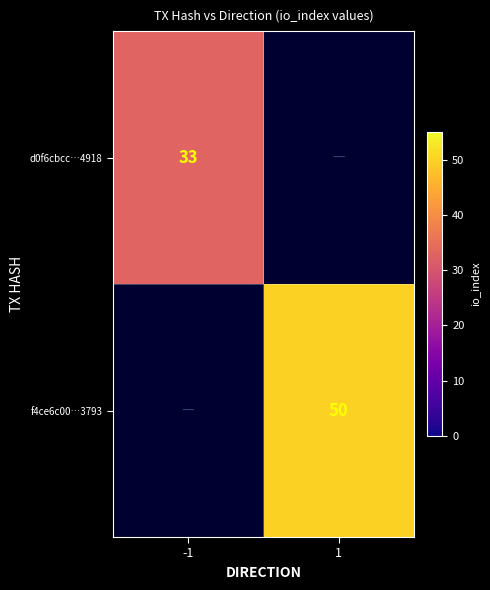

At which category does the chart reach its minimum across all series?

-1